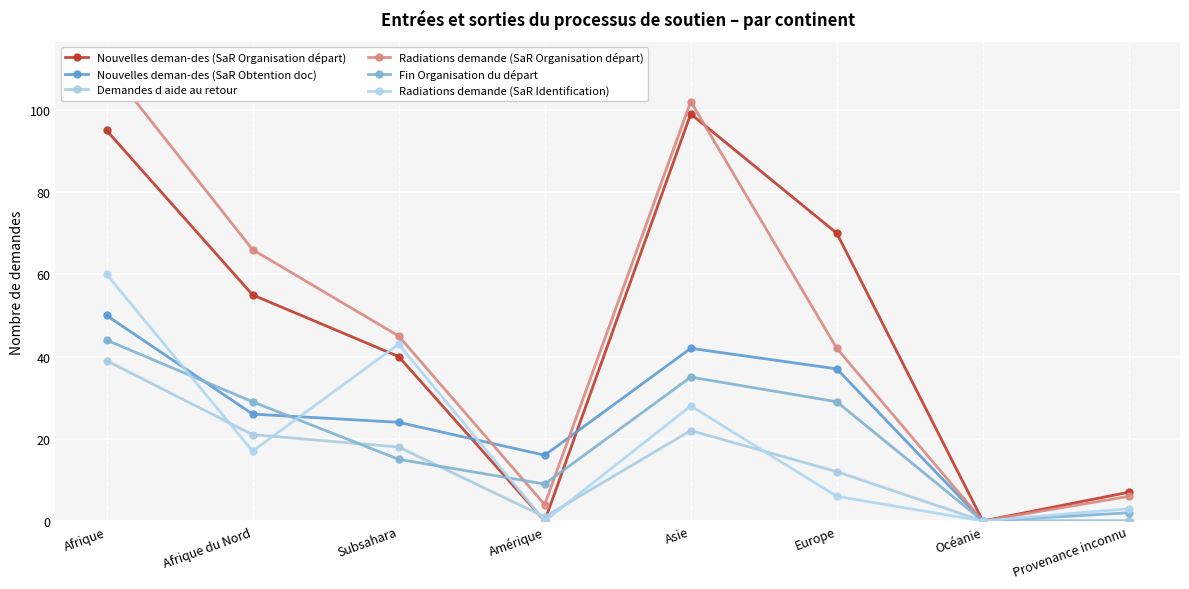

The value of Demandes d aide au retour at Asie is 22. True or false?

True